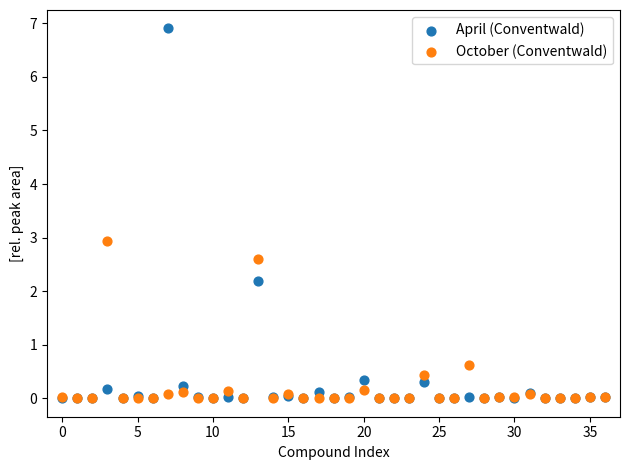

In the October (Conventwald) series, what Y value is closest to 1?

0.6